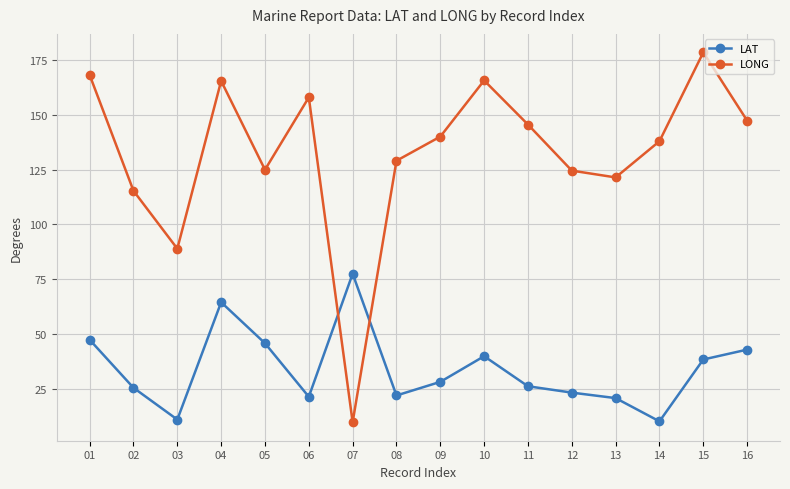

Is it true that LONG equals 320.4 at 15?

False